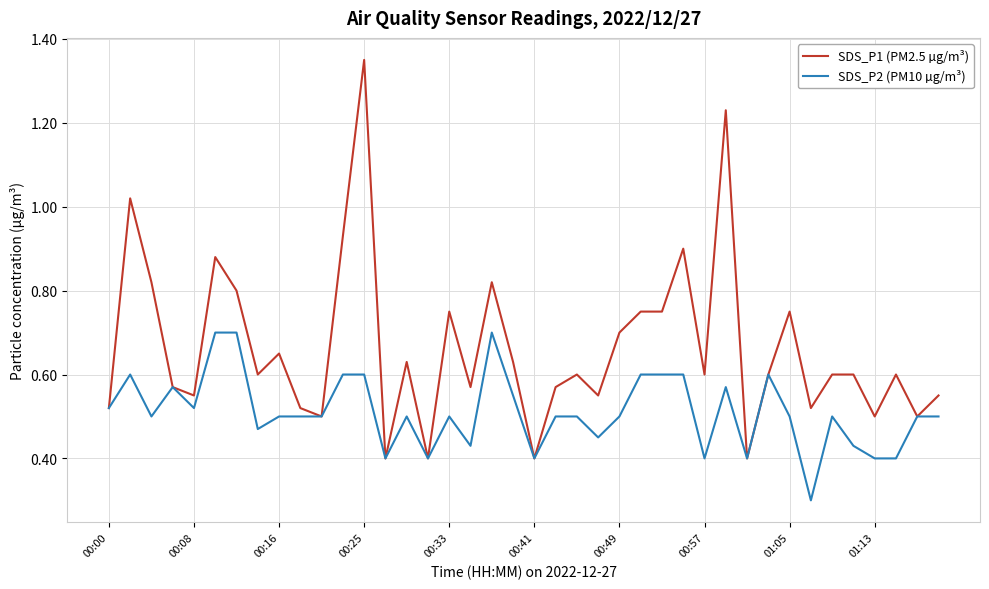

Rank the series by their average value, from highest to lowest.

SDS_P1 (PM2.5 µg/m³), SDS_P2 (PM10 µg/m³)